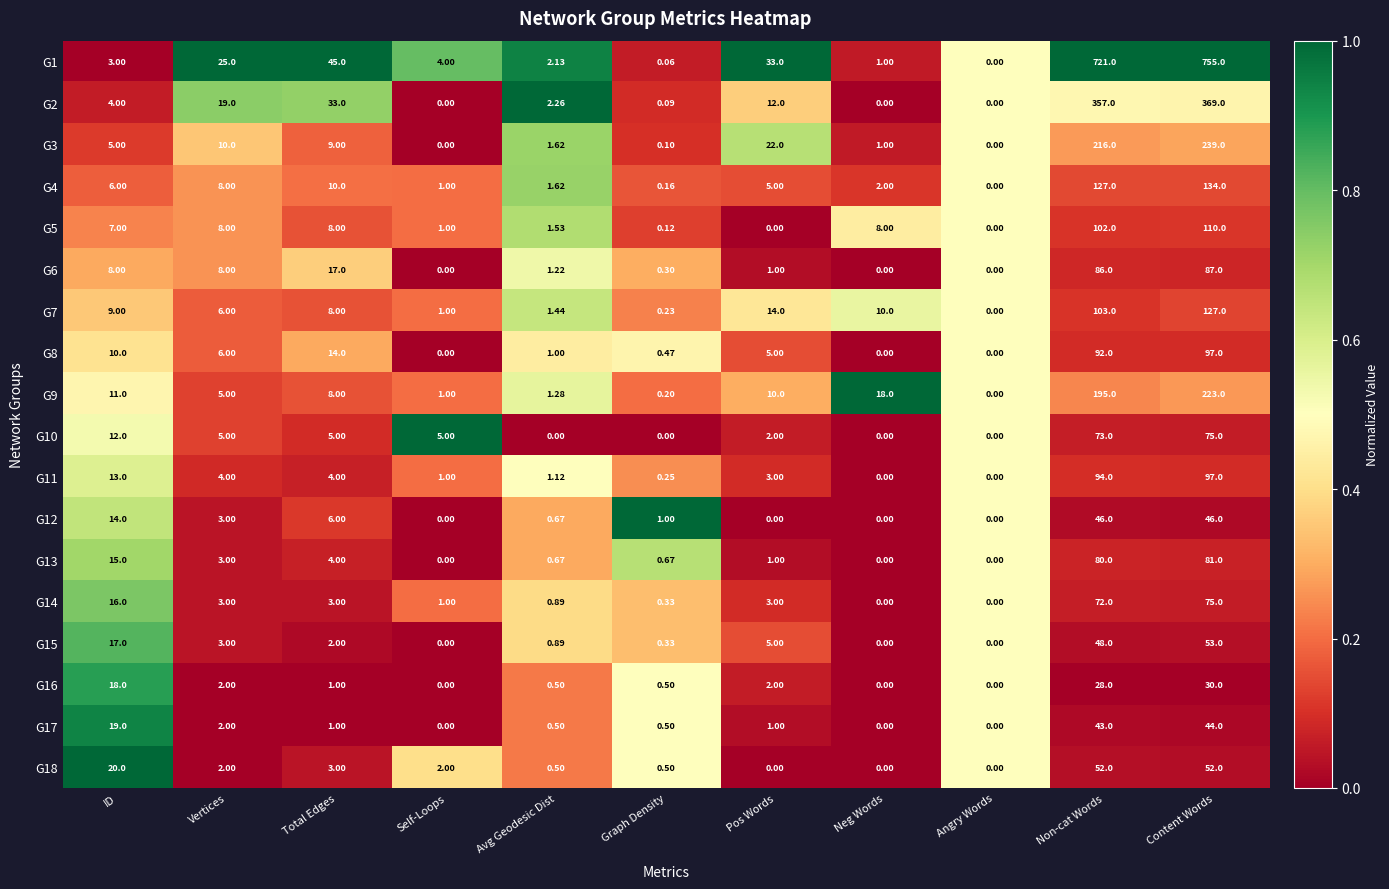

Where does the G10 series first go above 5?

ID